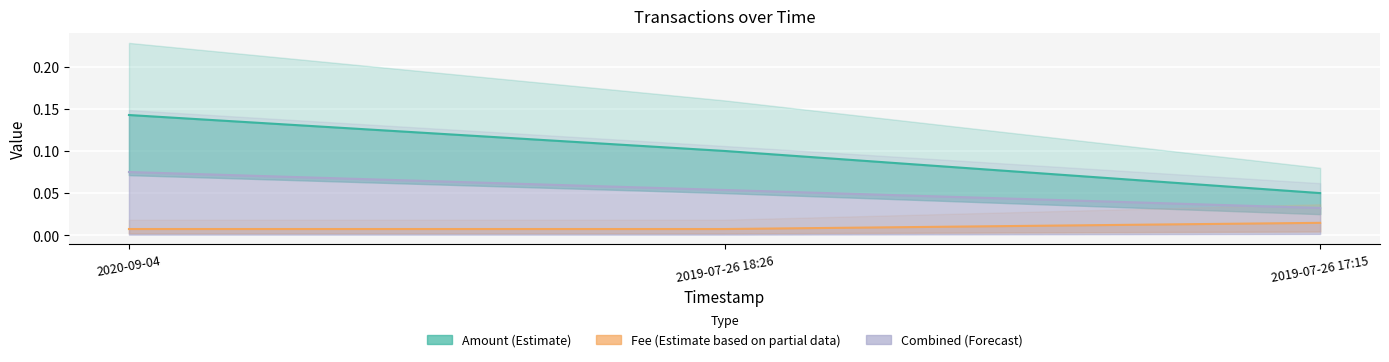

Is the value of Fee at 2019-07-26 17:15 greater than the value of Amount at 2019-07-26 17:15?

No